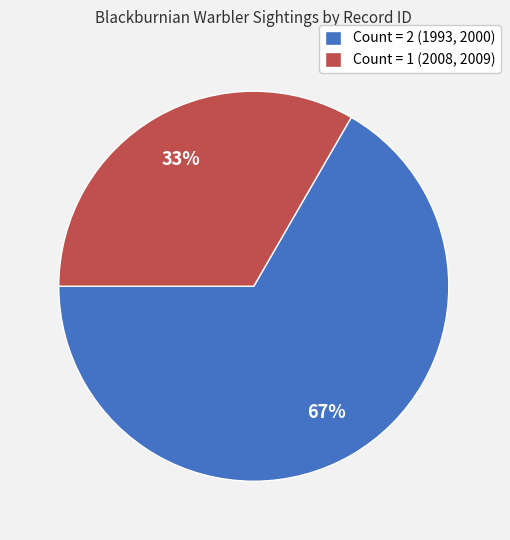

Is there a majority slice in this chart?

Yes